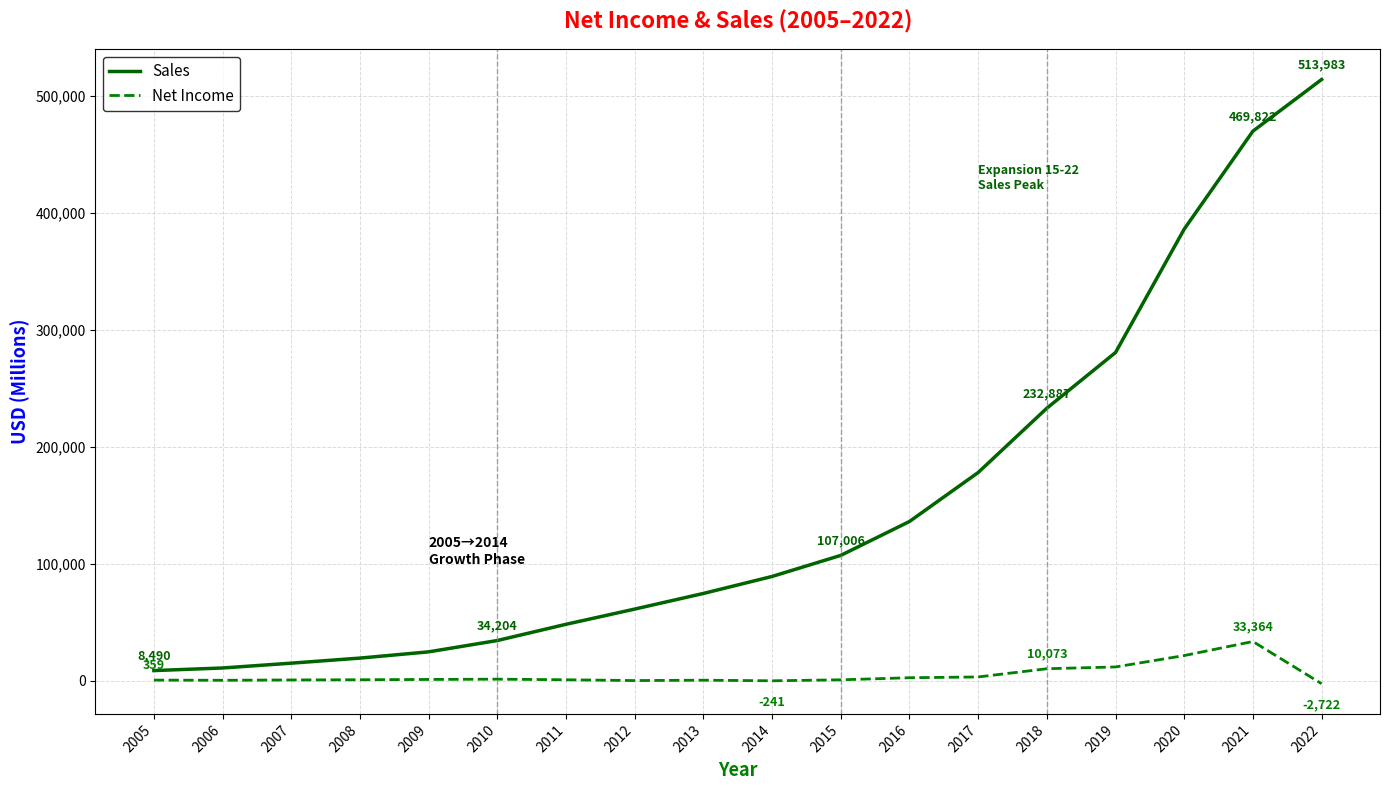

At 2012, list the series in order from largest to smallest.

Sales, Net Income